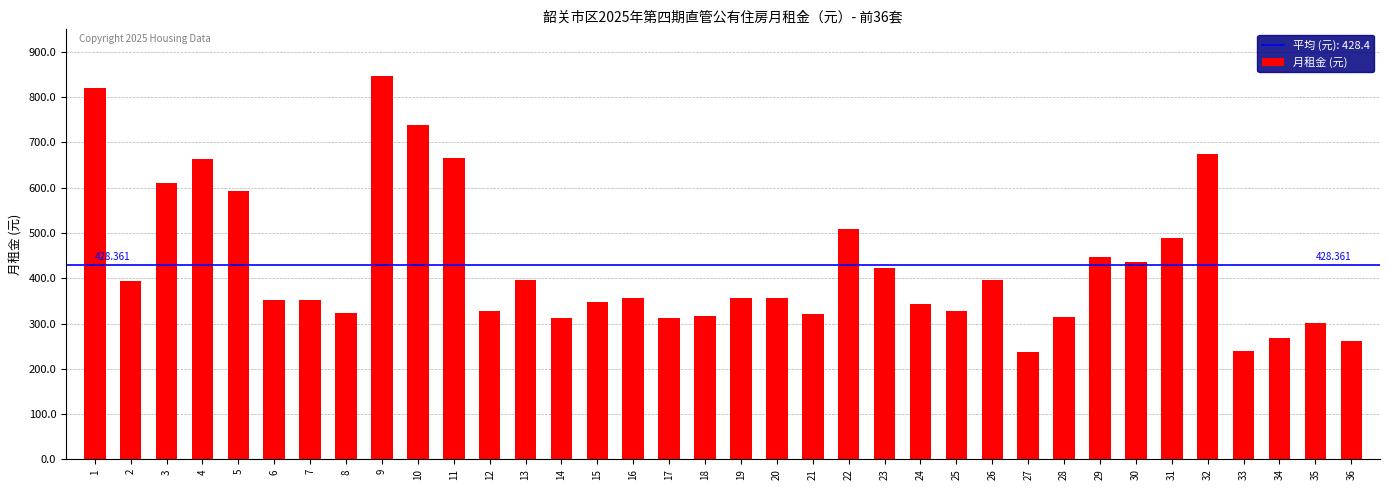

Reading right to left, what are all the values shown in this chart?

261.3	300.5	267.1	239.0	673.7	489.1	434.8	446.5	314.5	236.7	396.2	326.6	343.0	423.5	508.7	321.7	356.1	356.1	316.2	311.3	356.1	346.6	311.3	396.6	327.3	665.7	739.7	846.4	323.7	351.2	351.2	592.8	663.9	610.4	394.2	821.3